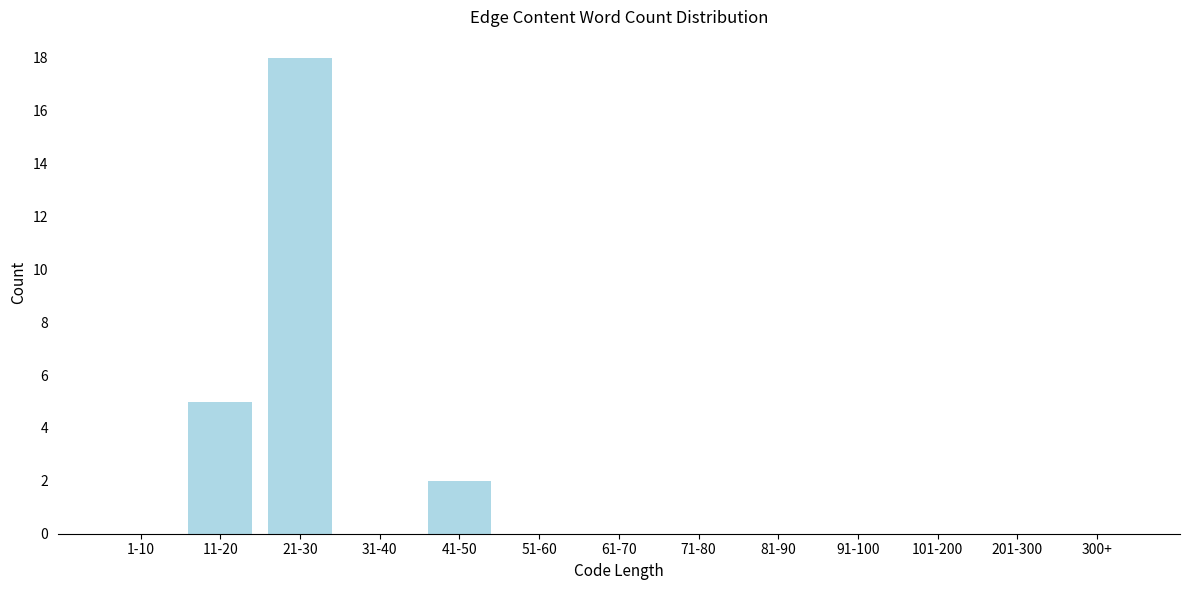

Reading right to left, transcribe all the data shown in this chart.

300+=0	201-300=0	101-200=0	91-100=0	81-90=0	71-80=0	61-70=0	51-60=0	41-50=2	31-40=0	21-30=18	11-20=5	1-10=0